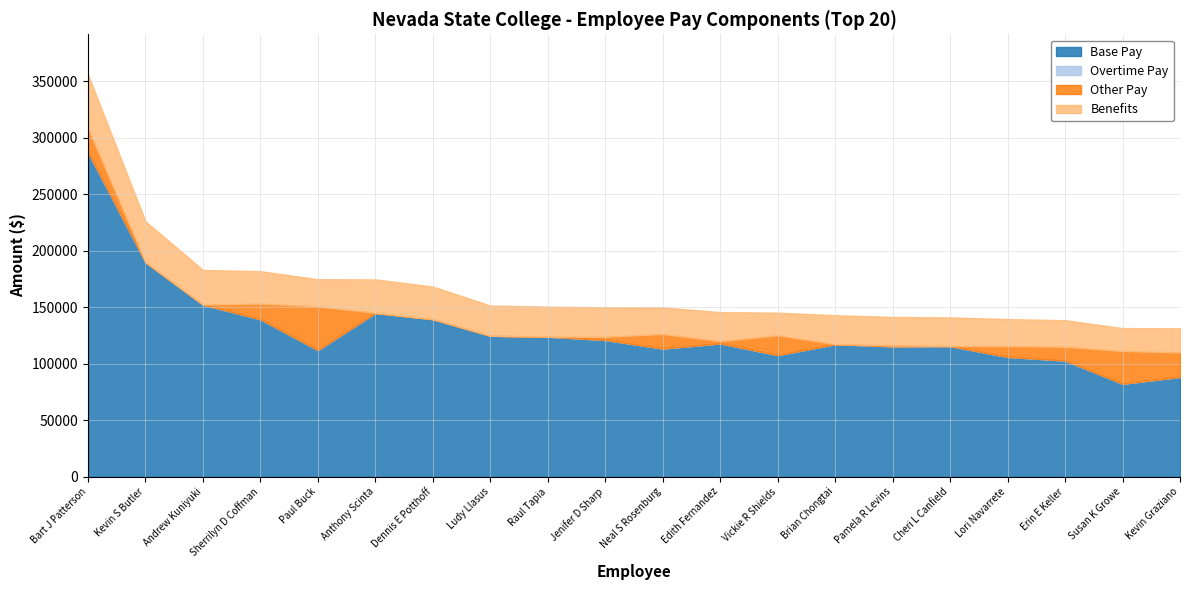

What is the approximate value of Base Pay at Raul Tapia?

123930.0